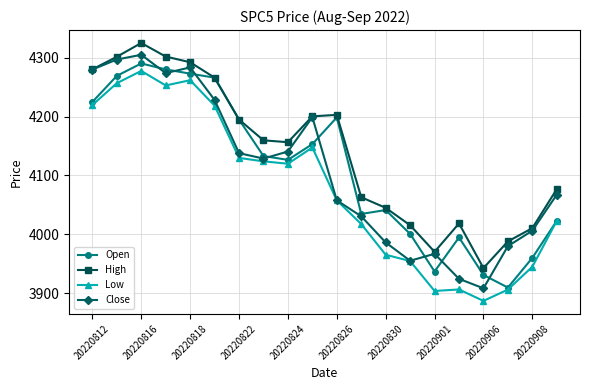

Count the number of categories in the chart.

20